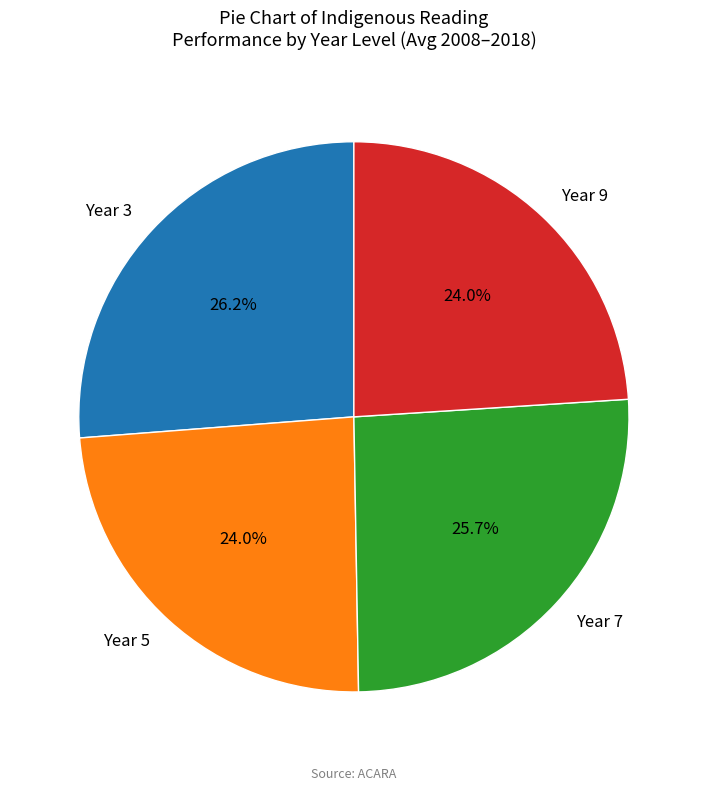

What percentage is NOT represented by Year 9?

76.0%